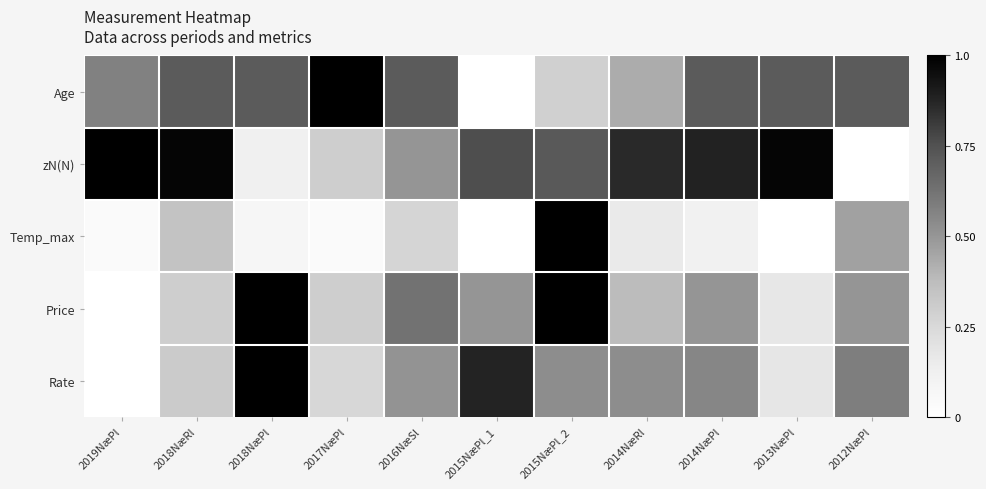

Reading left to right, extract all data points from this chart.

Age: 2019NæPl=0.6	2018NæRl=0.7	2018NæPl=0.7	2017NæPl=1.0	2016NæSl=0.7	2015NæPl_1=0.0	2015NæPl_2=0.3	2014NæRl=0.4	2014NæPl=0.7	2013NæPl=0.7	2012NæPl=0.7
zN(N): 2019NæPl=1.0	2018NæRl=1.0	2018NæPl=0.1	2017NæPl=0.3	2016NæSl=0.5	2015NæPl_1=0.8	2015NæPl_2=0.7	2014NæRl=0.9	2014NæPl=0.9	2013NæPl=1.0	2012NæPl=0.0
Temp_max: 2019NæPl=0.0	2018NæRl=0.3	2018NæPl=0.1	2017NæPl=0.0	2016NæSl=0.3	2015NæPl_1=0.0	2015NæPl_2=1.0	2014NæRl=0.2	2014NæPl=0.1	2013NæPl=0.0	2012NæPl=0.5
Price: 2019NæPl=0.0	2018NæRl=0.3	2018NæPl=1.0	2017NæPl=0.3	2016NæSl=0.6	2015NæPl_1=0.5	2015NæPl_2=1.0	2014NæRl=0.4	2014NæPl=0.5	2013NæPl=0.2	2012NæPl=0.5
Rate: 2019NæPl=0.0	2018NæRl=0.3	2018NæPl=1.0	2017NæPl=0.3	2016NæSl=0.5	2015NæPl_1=0.9	2015NæPl_2=0.5	2014NæRl=0.5	2014NæPl=0.6	2013NæPl=0.2	2012NæPl=0.6